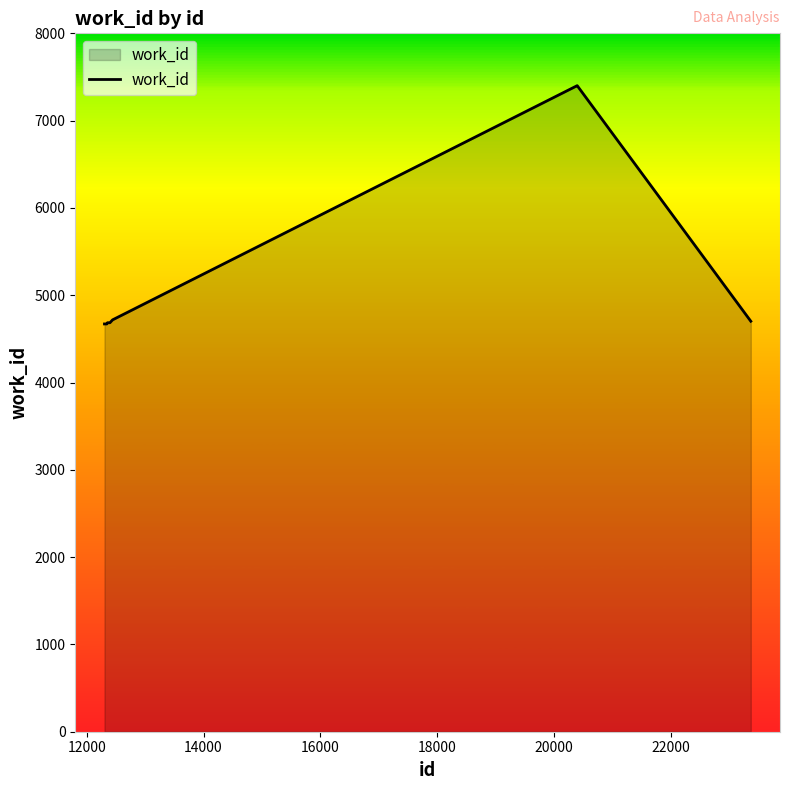

What is the greatest value displayed?

7400